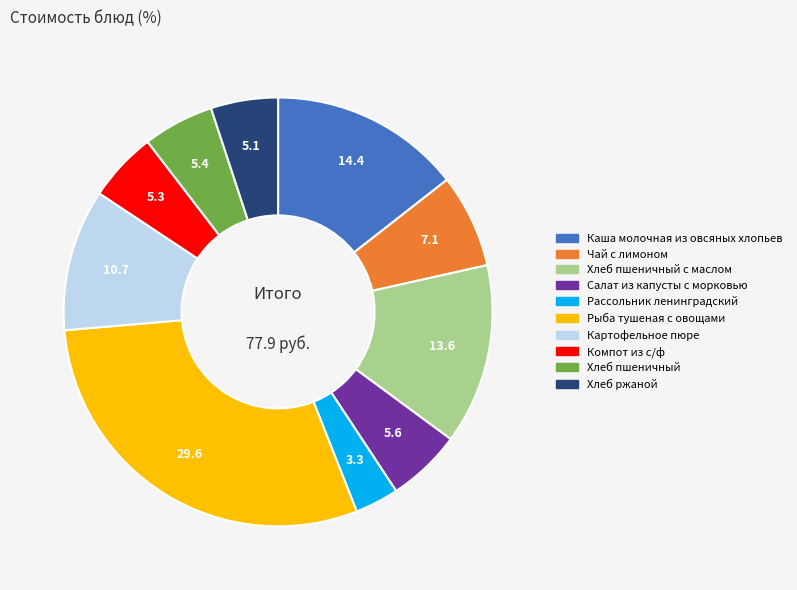

Is there any slice that represents more than half of the pie?

No